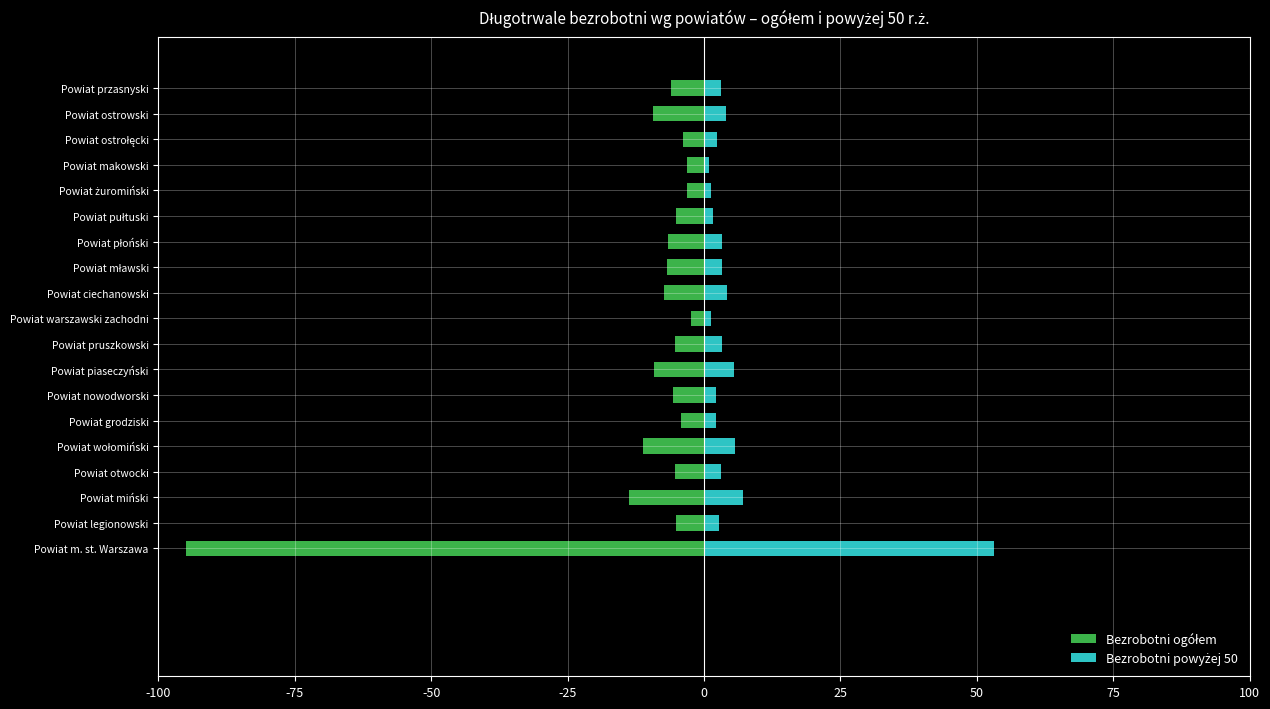

The value of Bezrobotni powyżej 50 at Powiat mławski is 5.0. True or false?

False